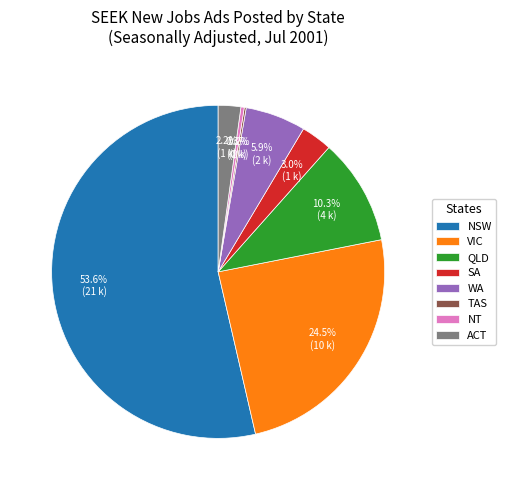

Does any single category account for the majority?

Yes